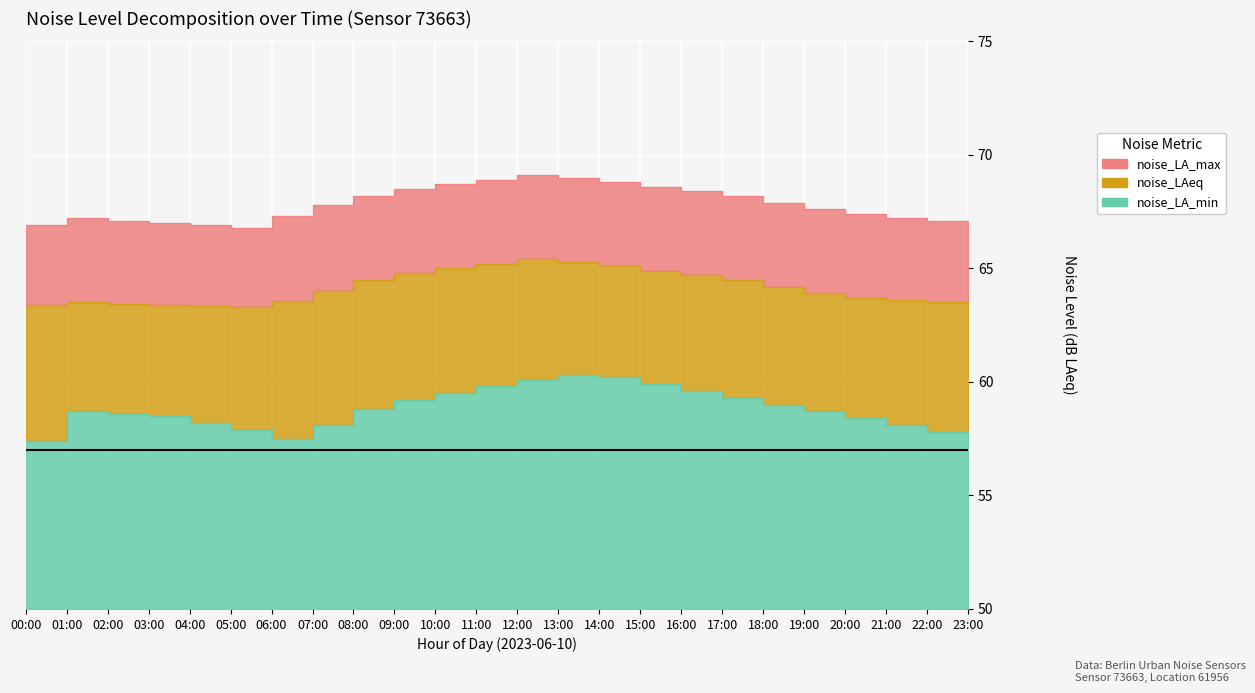

The noise_LA_max series shows 35.8 at 21:00. True or false?

False